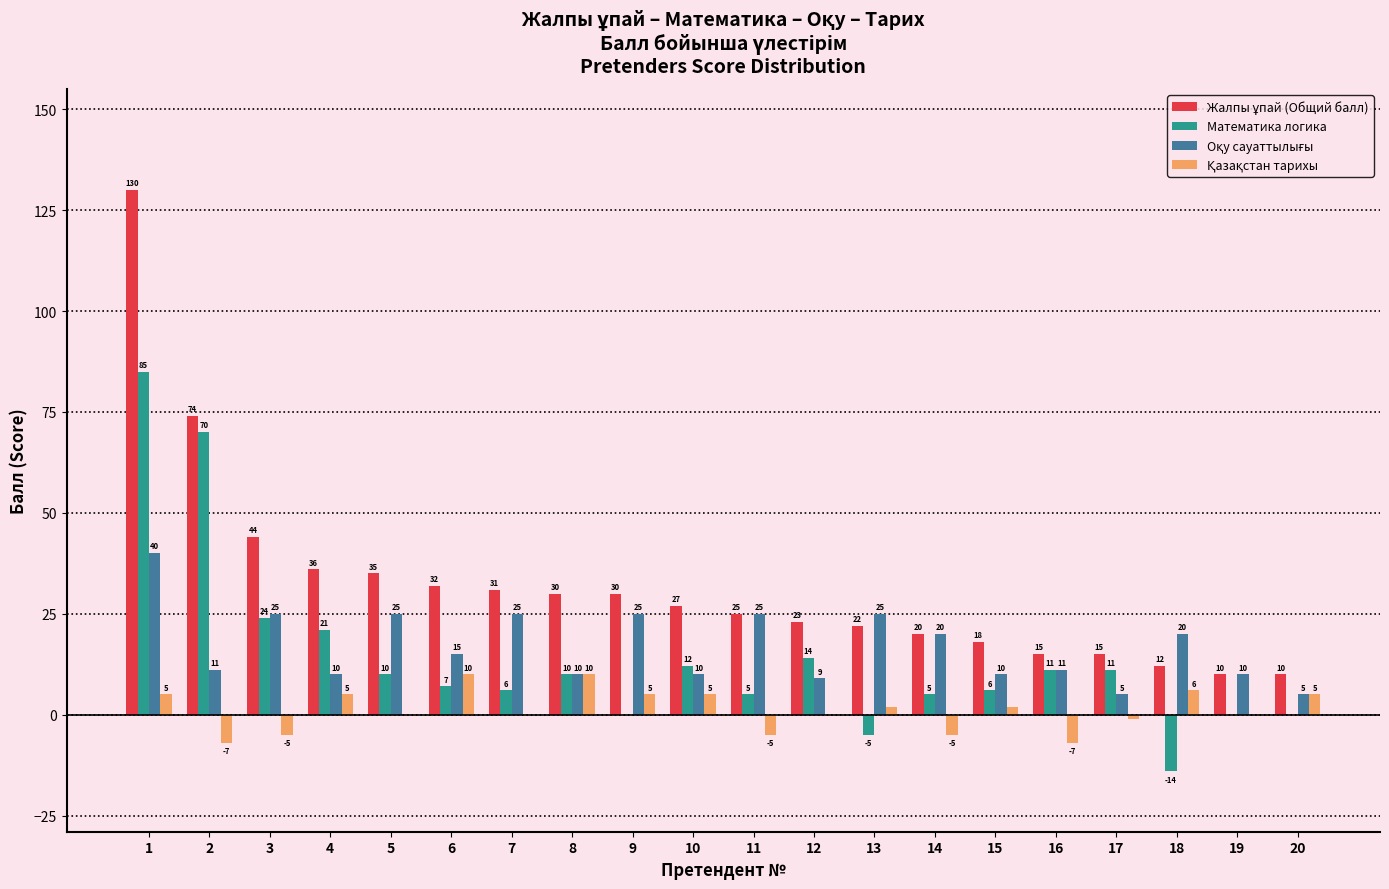

What is the total value across all series at 14?

40